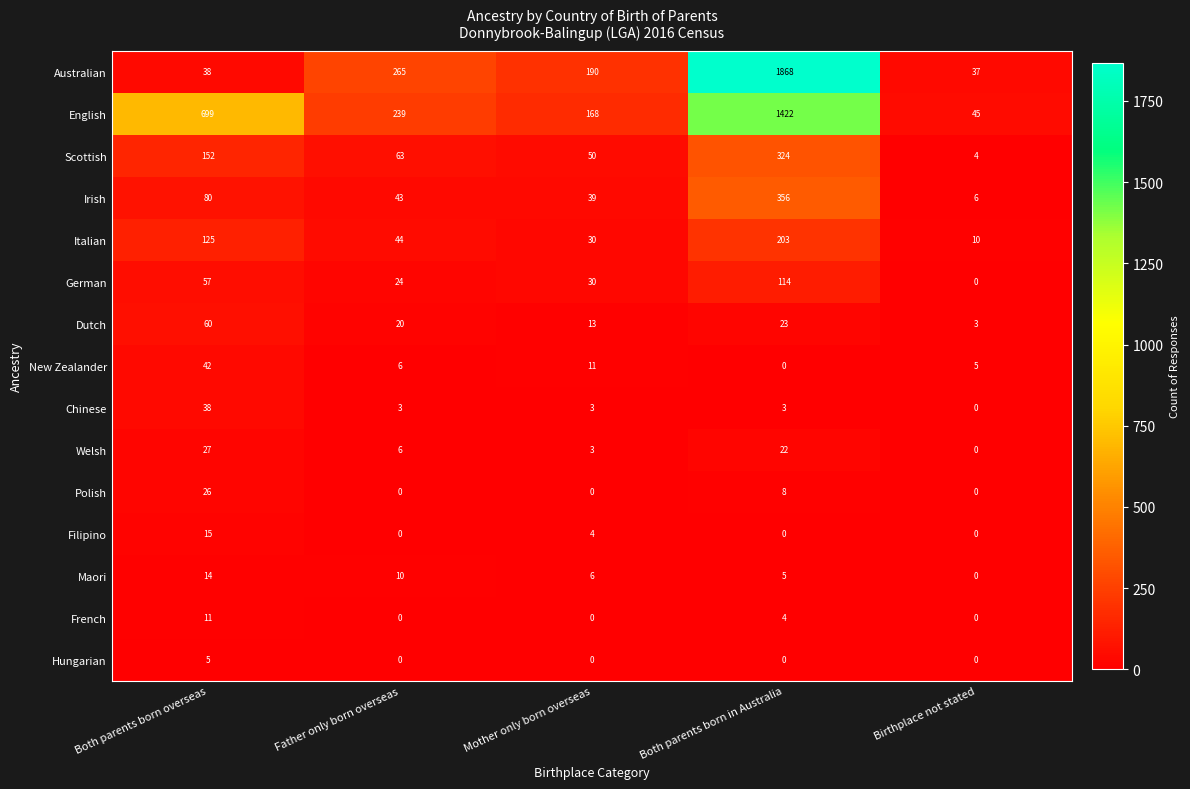

Rank the categories by Australian value from lowest to highest.

Birthplace not stated, Both parents born overseas, Mother only born overseas, Father only born overseas, Both parents born in Australia